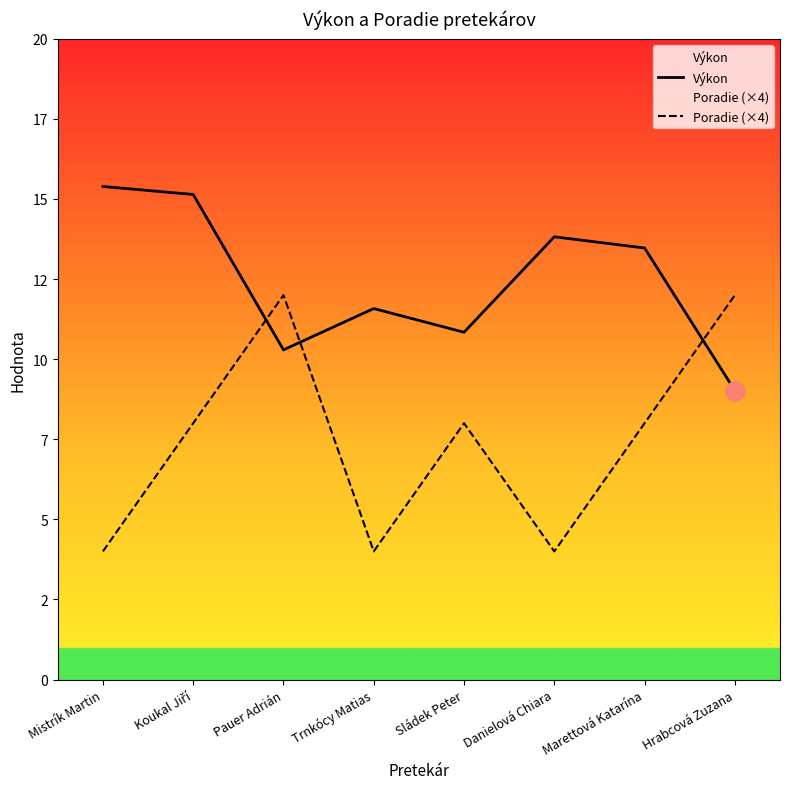

The value of Poradie (×4) at Mistrík Martin is 6.2. True or false?

False